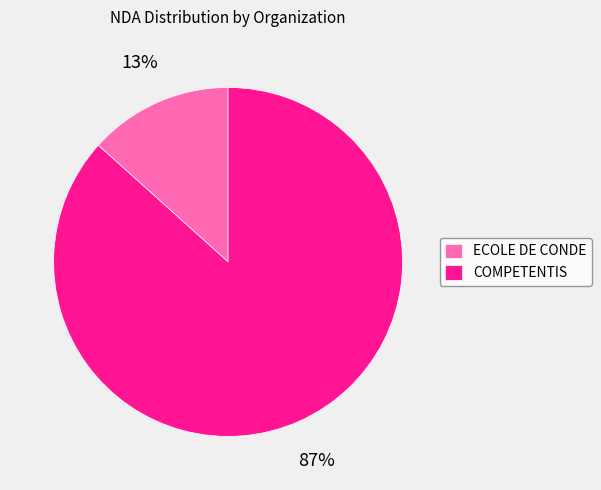

Between ECOLE DE CONDE and COMPETENTIS, which is larger?

COMPETENTIS